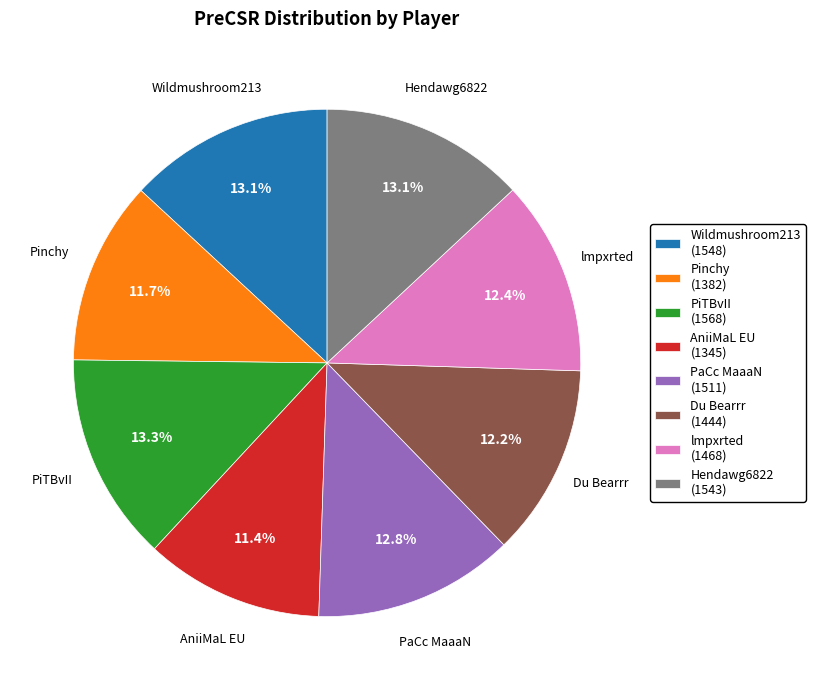

What is the ratio of the value at Pinchy to the value at AniiMaL EU?

1.0